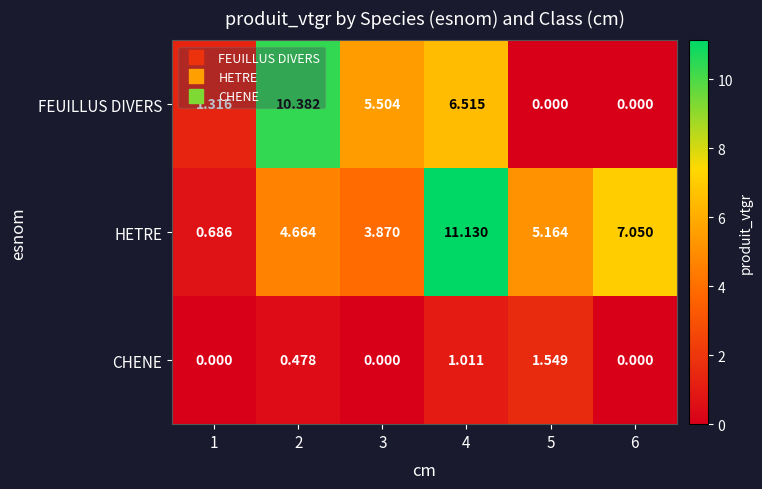

Between 3 and 4, which series saw the biggest shift?

HETRE